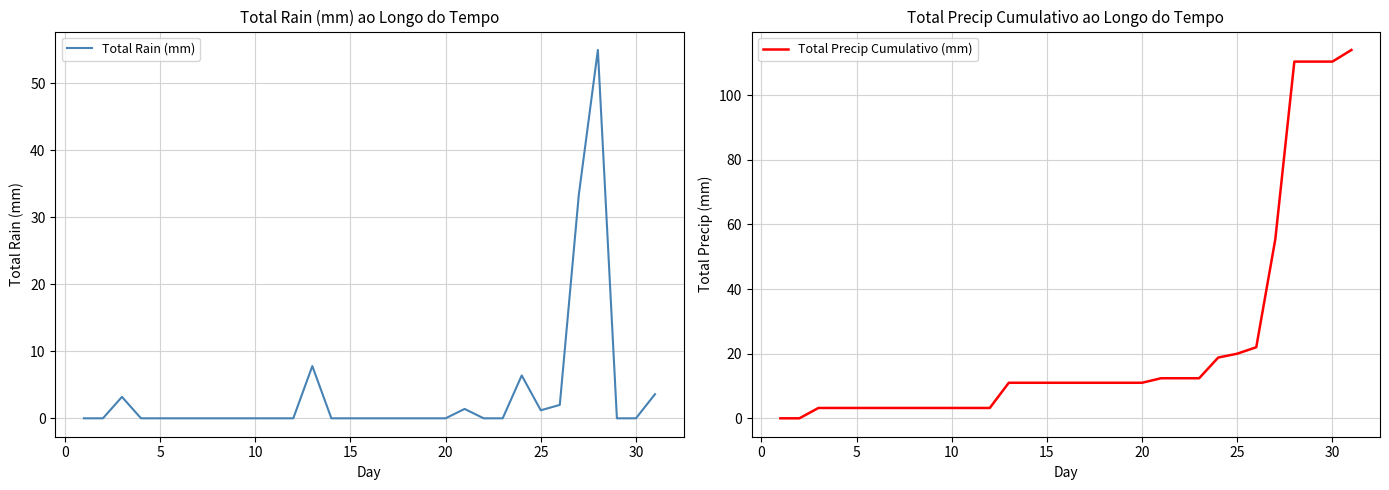

Is it true that Total Precip Cumulativo (mm) equals 3.4 at 20?

False